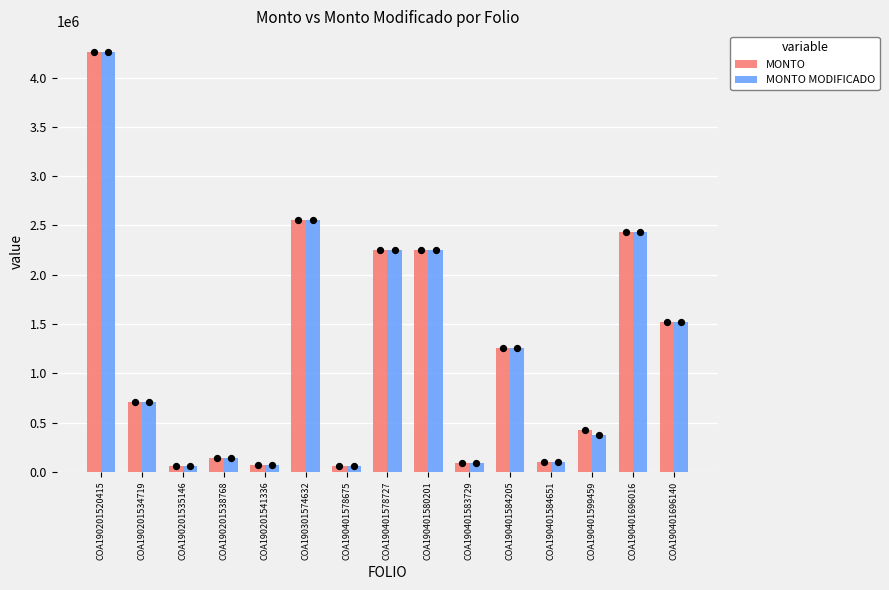

Which series contains the lowest Y value?

MONTO